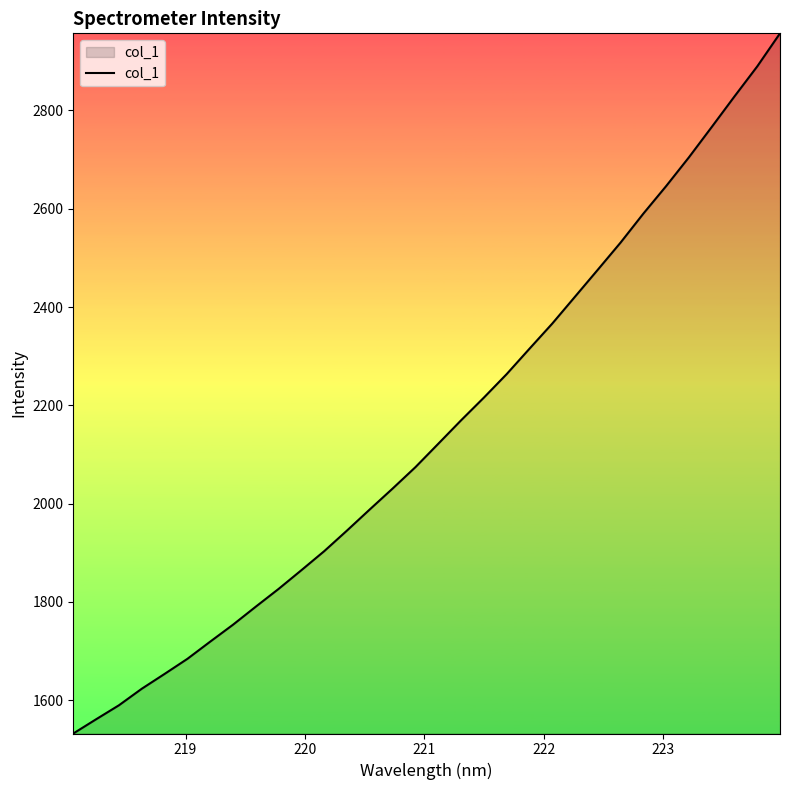

What is the difference between the maximum and minimum values?

1424.4